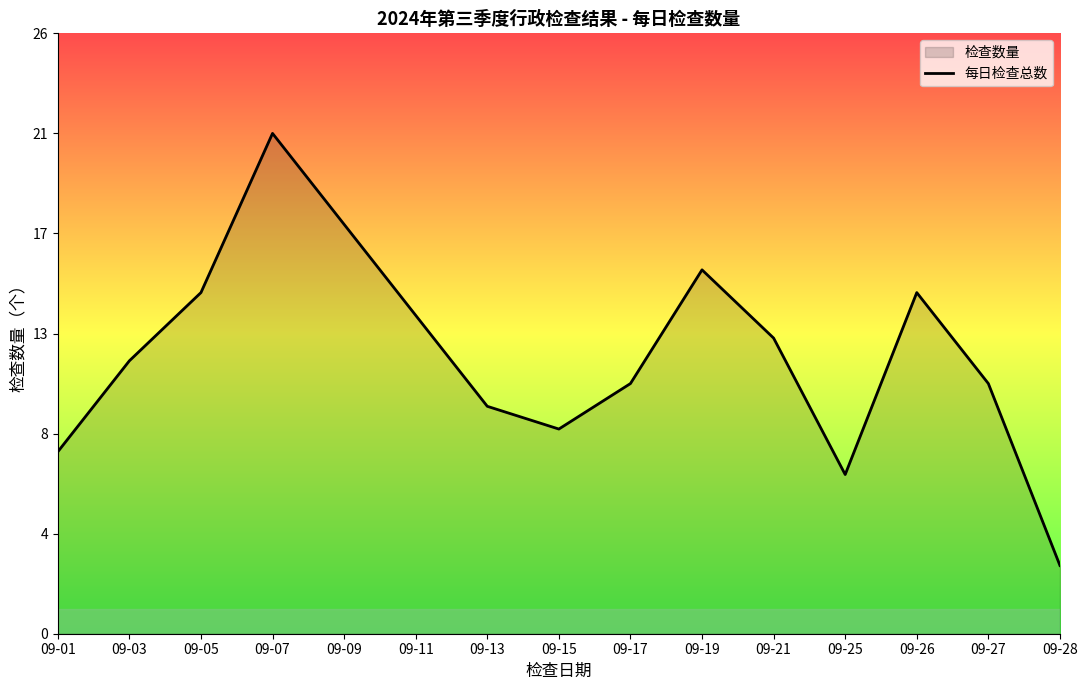

How many data points are above 12?

7